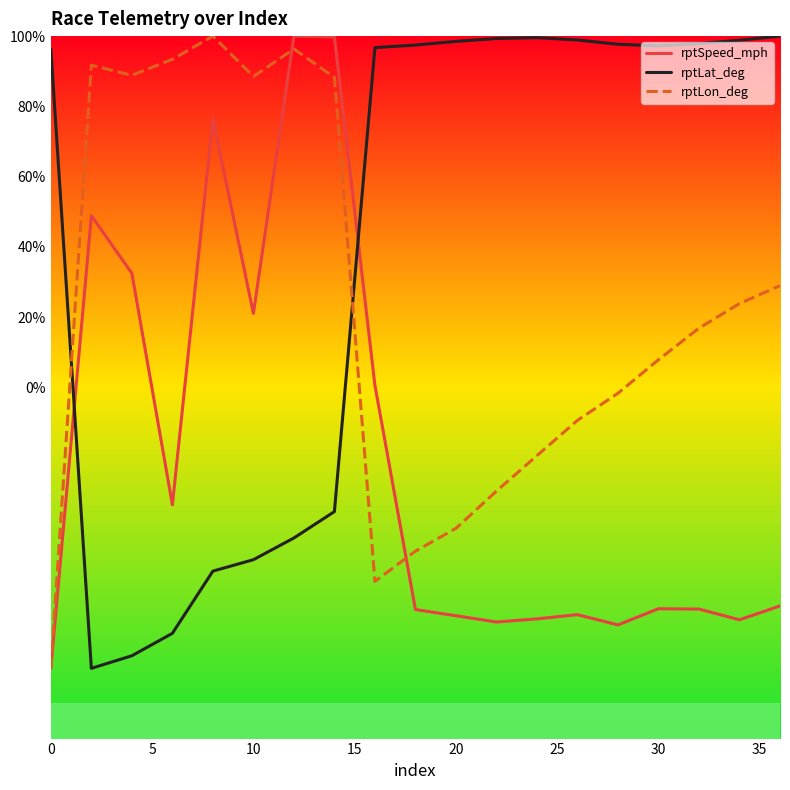

After their last crossing, which series has the higher values: rptLon_deg or rptSpeed_mph?

rptLon_deg